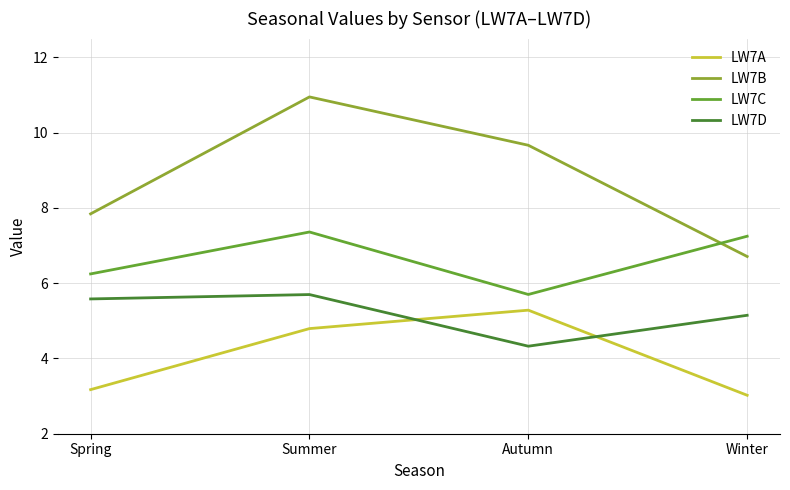

List the series in order of their overall mean, lowest first.

LW7A, LW7D, LW7C, LW7B